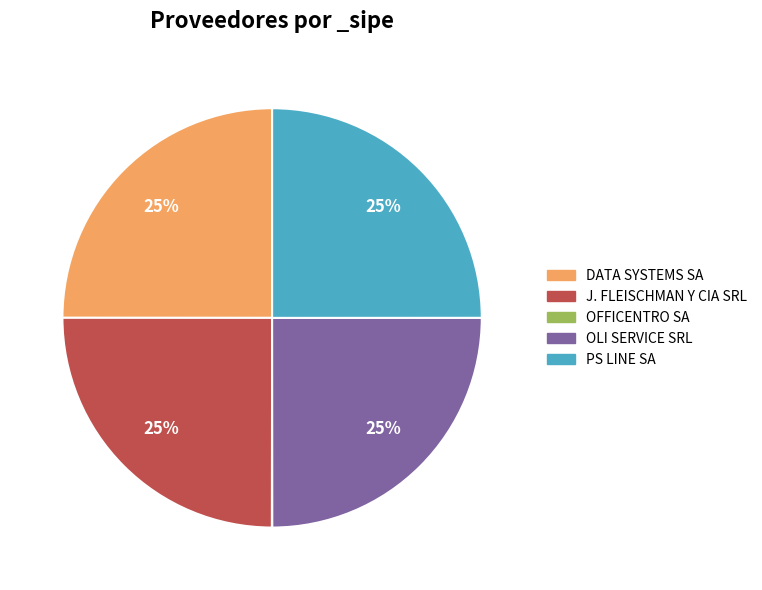

Is it true that J. FLEISCHMAN Y CIA SRL is 25% of the pie?

True